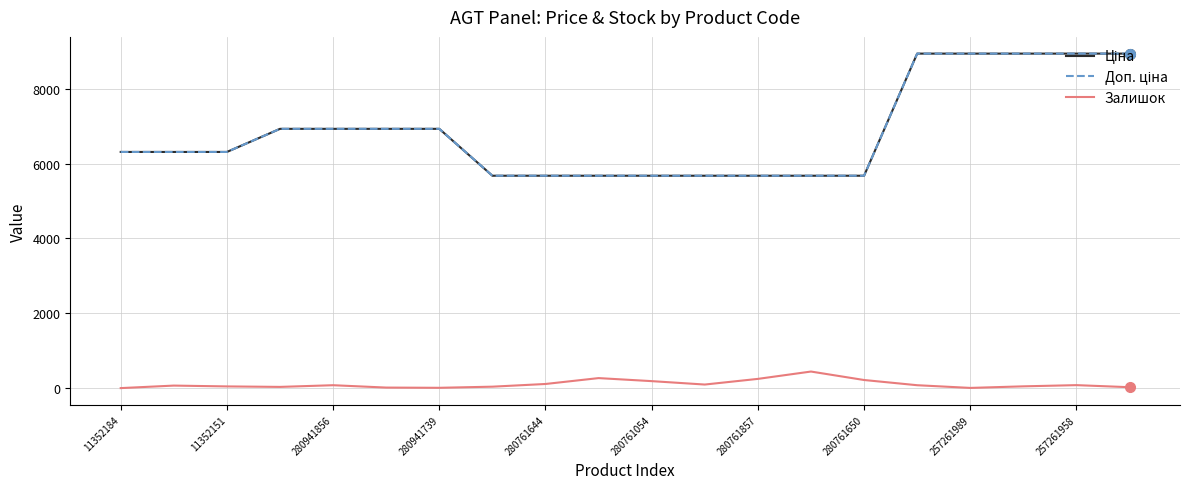

Rank the series by their maximum value, from highest to lowest.

Ціна, Доп. ціна, Залишок